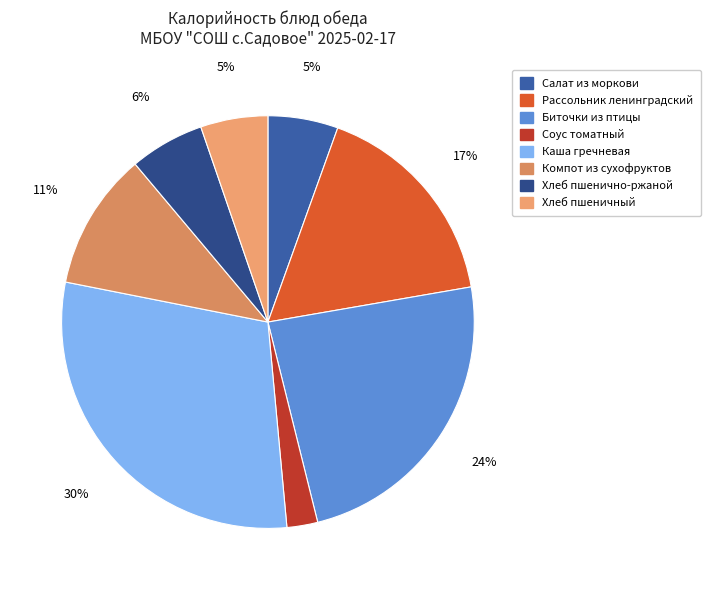

The Каша гречневая slice represents 30% of the pie. True or false?

True